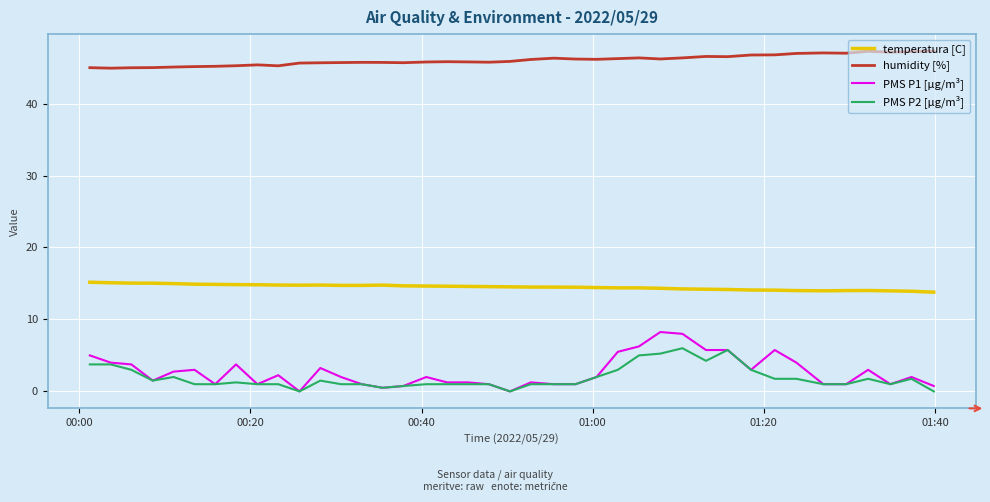

Does the chart have visible grid lines?

Yes